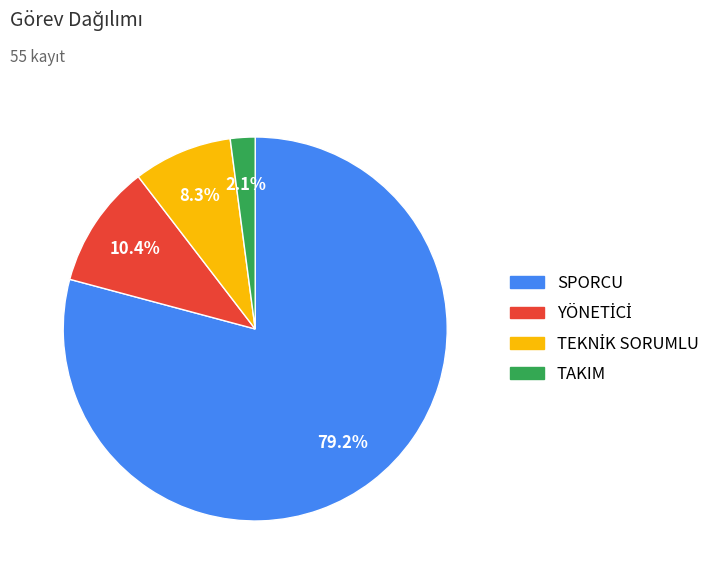

To the nearest percent, what is the average slice percentage?

25%